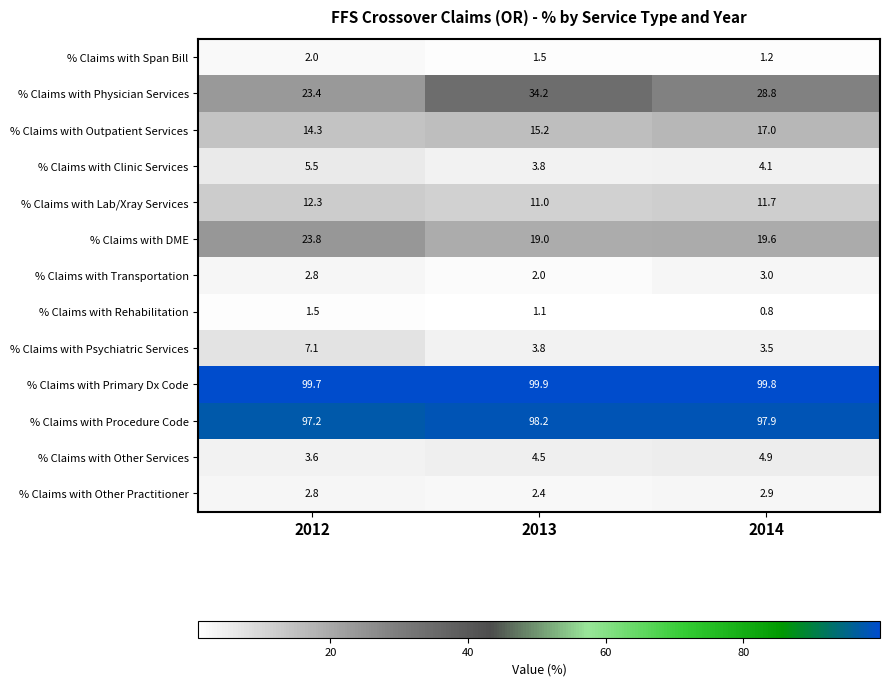

What is the difference between the maximum and minimum values in the % Claims with Physician Services series?

10.8